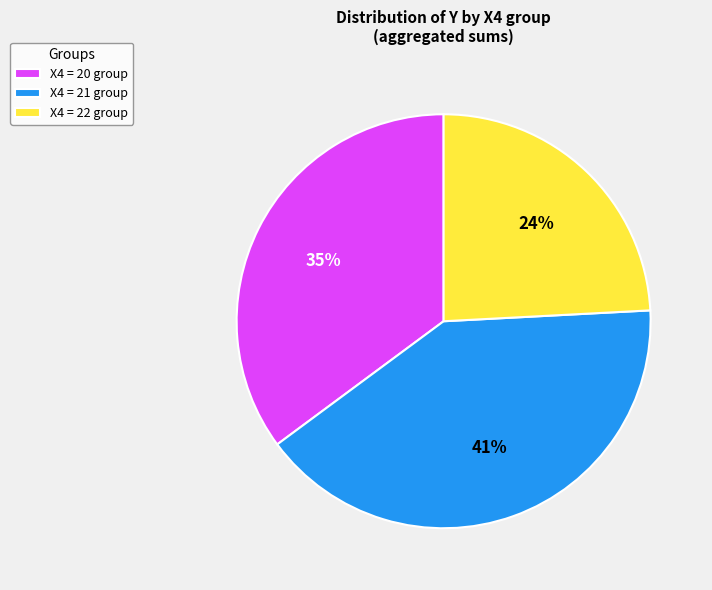

Do X4 = 21 group and X4 = 20 group together represent more than half of the pie?

Yes